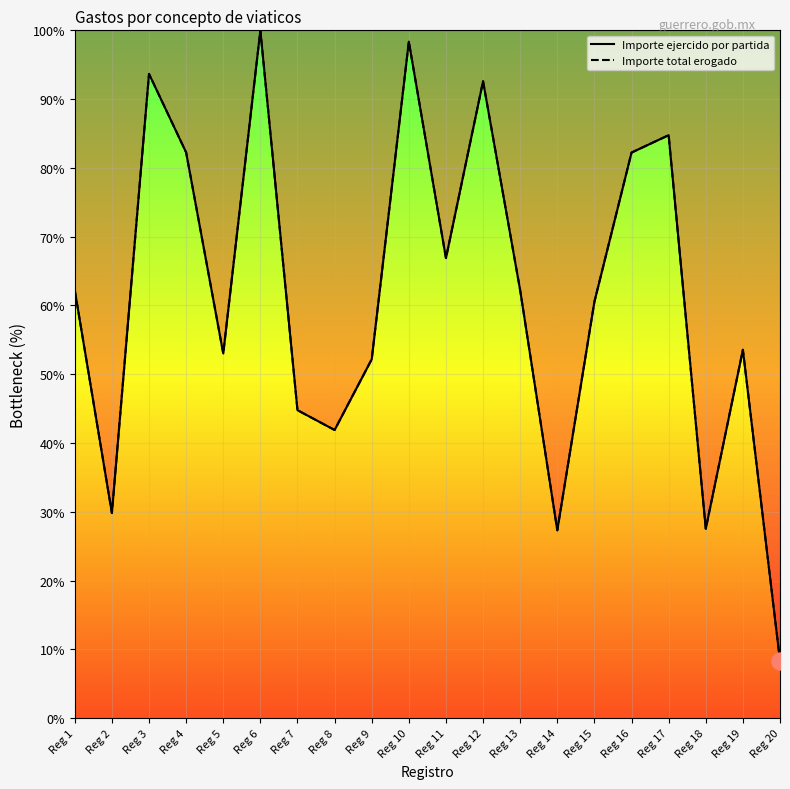

Is the value of Importe total erogado at Reg 11 greater than the value of Importe ejercido por partida at Reg 20?

Yes